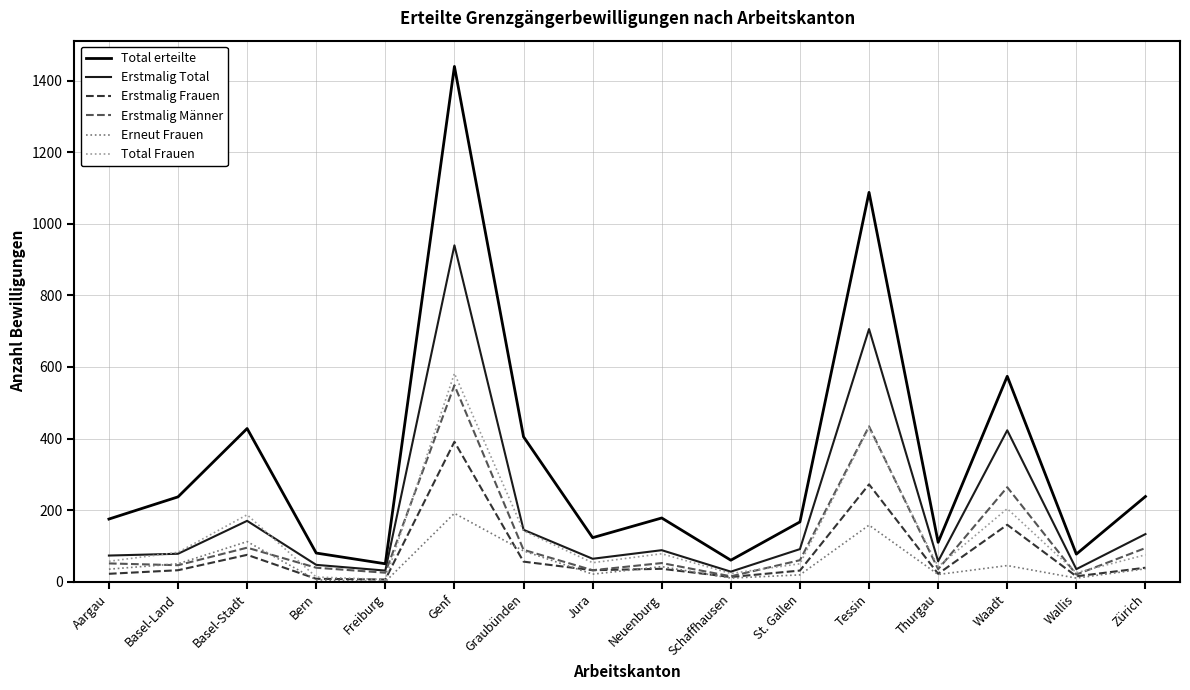

True or false: Erneut Frauen and Total erteilte intersect in this chart.

False